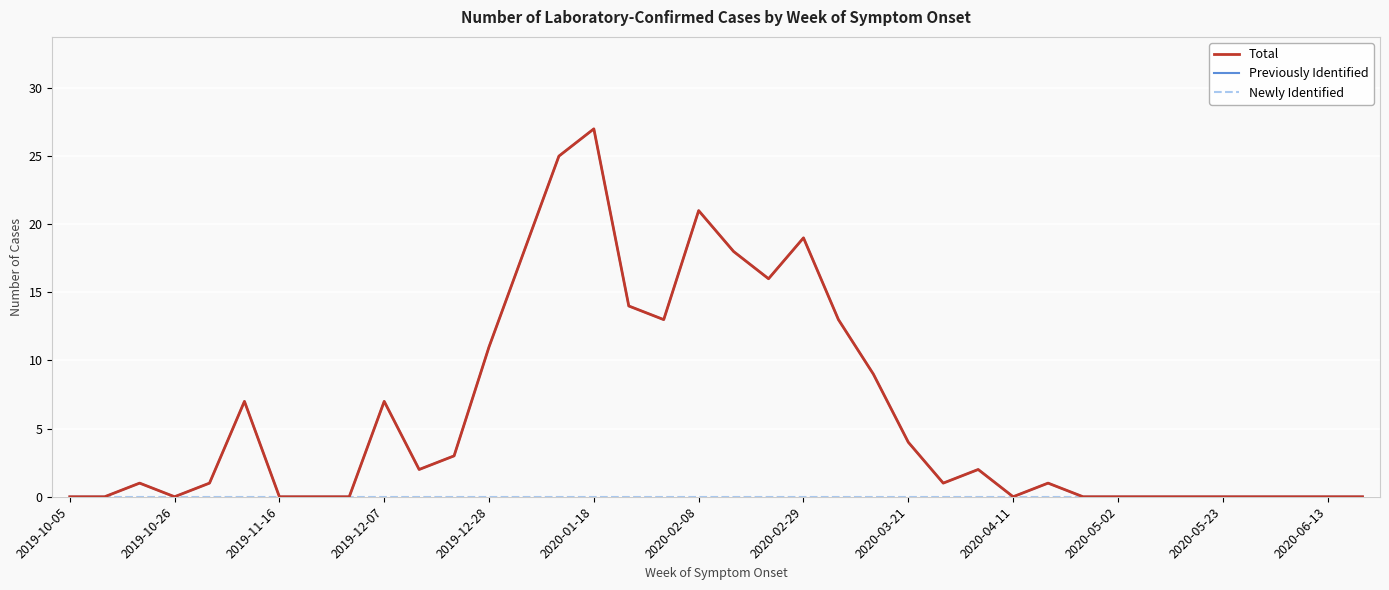

How many lines are shown in the chart?

3